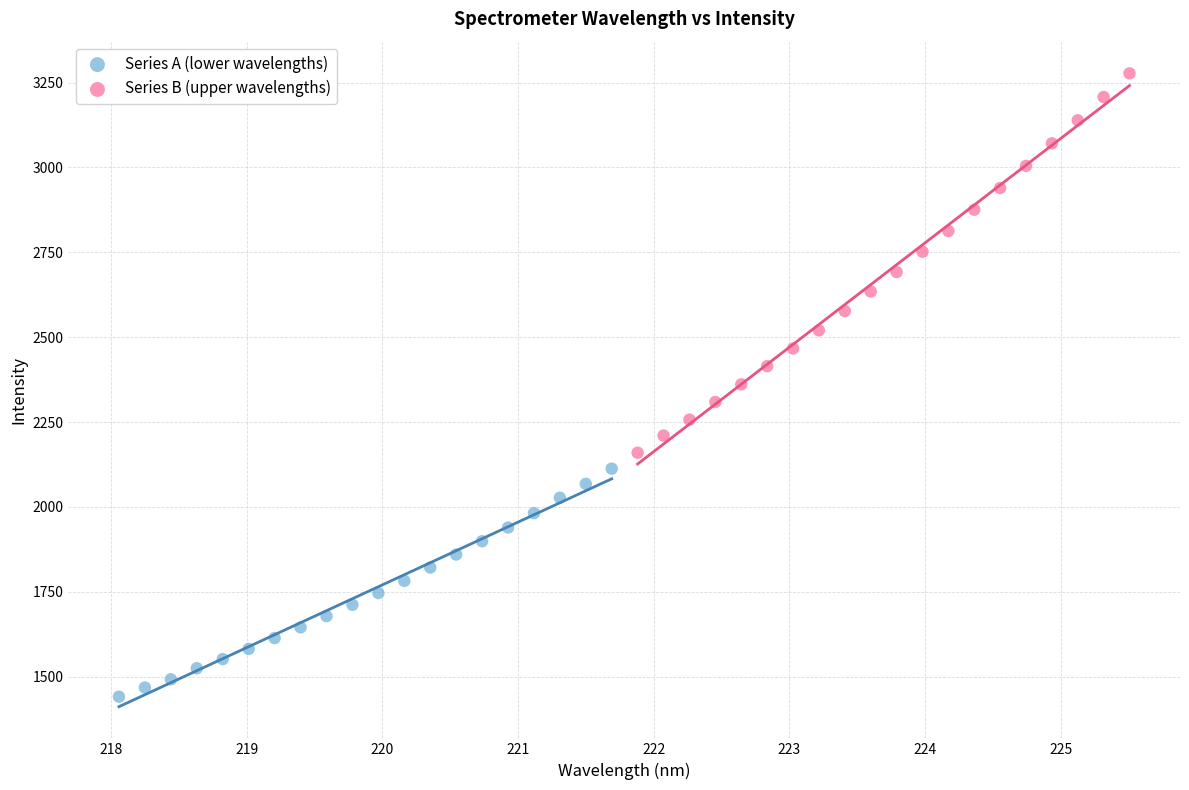

Which series reaches the maximum Y coordinate?

Series B (upper wavelengths)